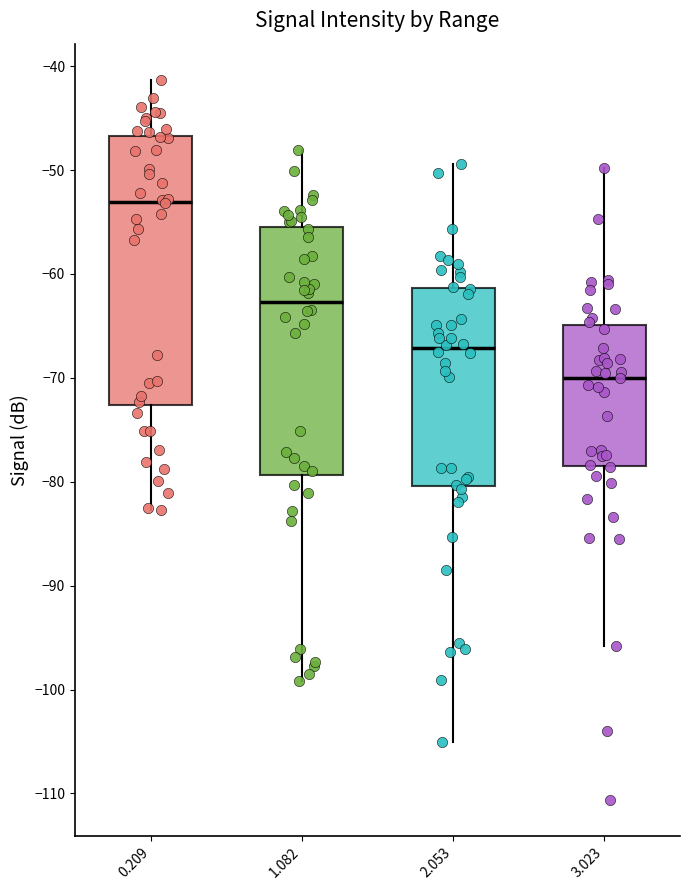

Reading left to right, read every box against the y-axis: the position of its median line, the range the box covers, and the ends of its whiskers. The values are not printed on the chart, so give them approximately, as read against the axis.

0.209: median -53, box -73 to -47, whiskers -83 to -41
1.082: median -63, box -79 to -56, whiskers -99 to -48
2.053: median -67, box -80 to -61, whiskers -105 to -49
3.023: median -70, box -78 to -65, whiskers -96 to -50